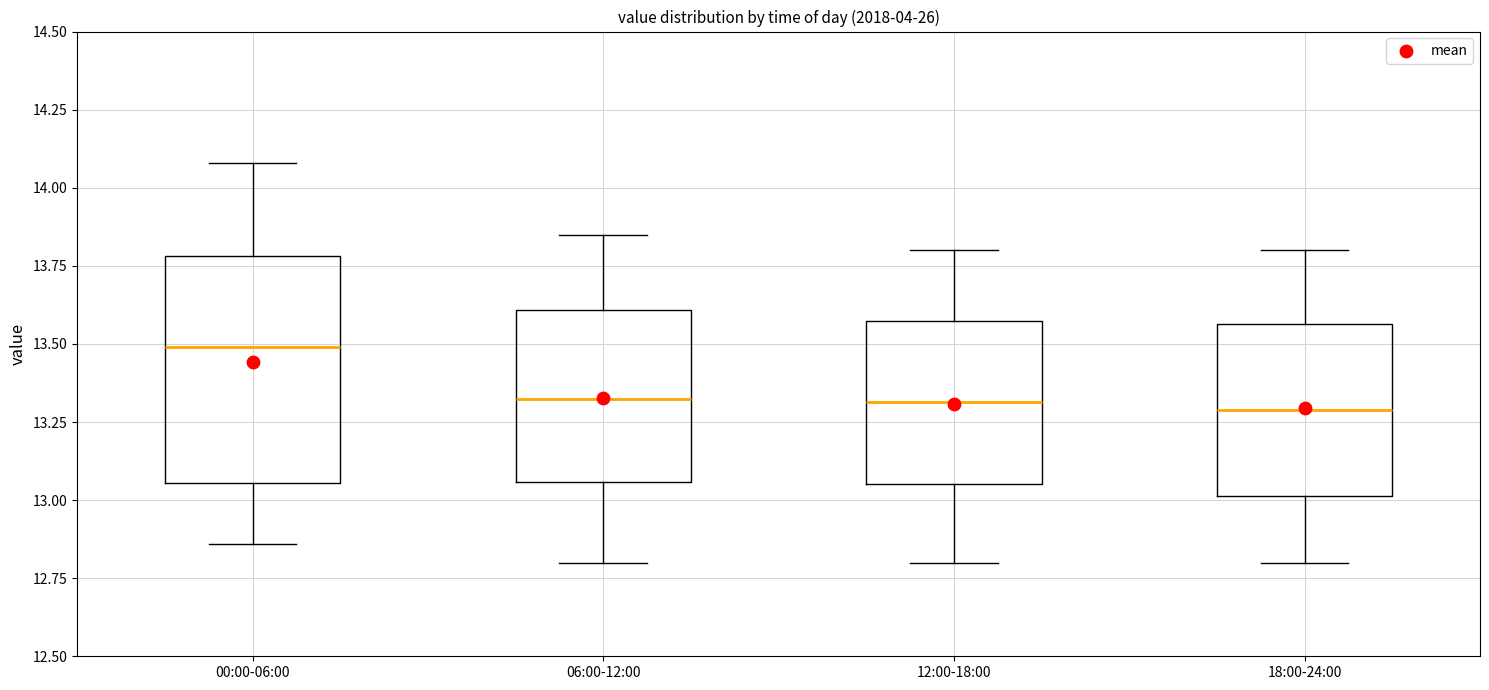

Which box is the tallest, from its lower edge to its upper edge?

00:00-06:00